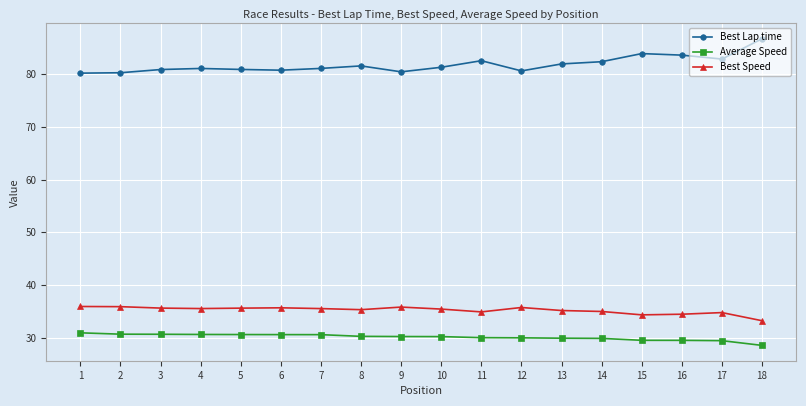

Which series has the widest spread of values?

Best Lap time